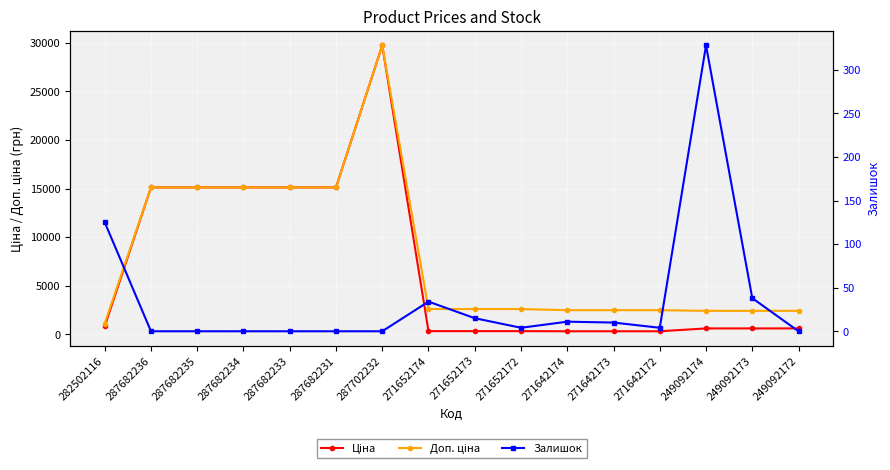

What position from the left is 271652173?

9